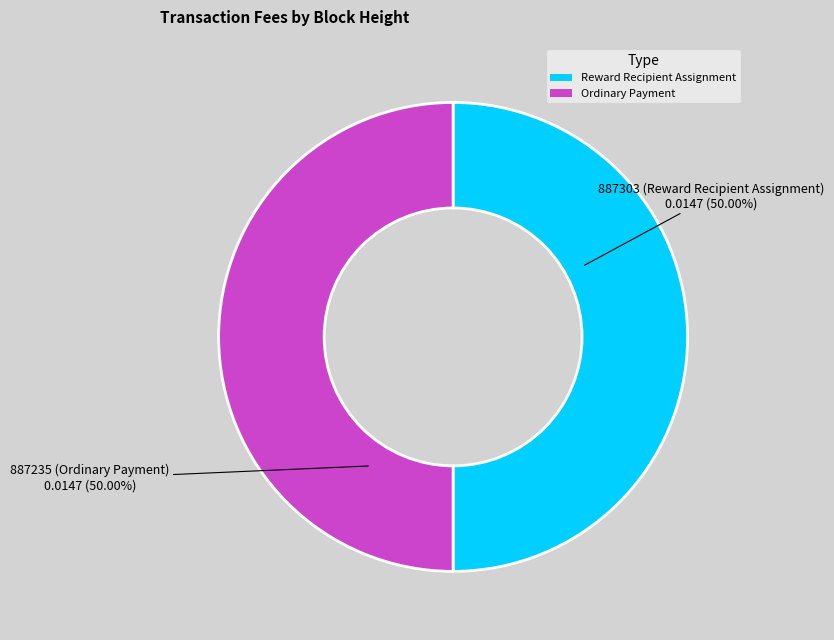

Approximately how many times larger is the value at Ordinary Payment compared to Reward Recipient Assignment?

1.0